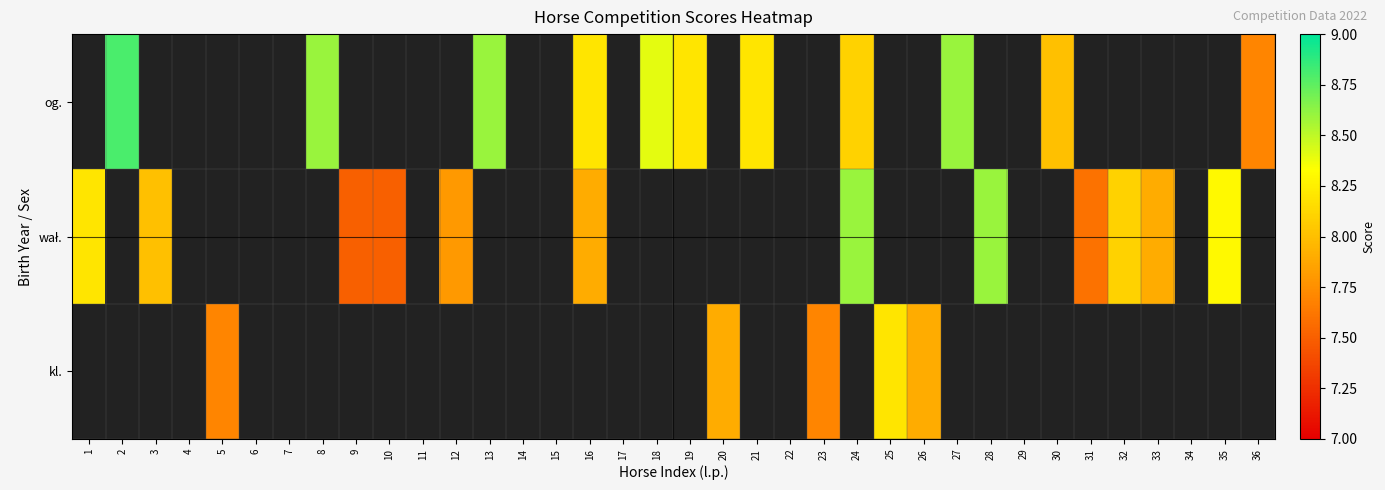

Is the value of kl. at 35 greater than the value of wał. at 18?

No